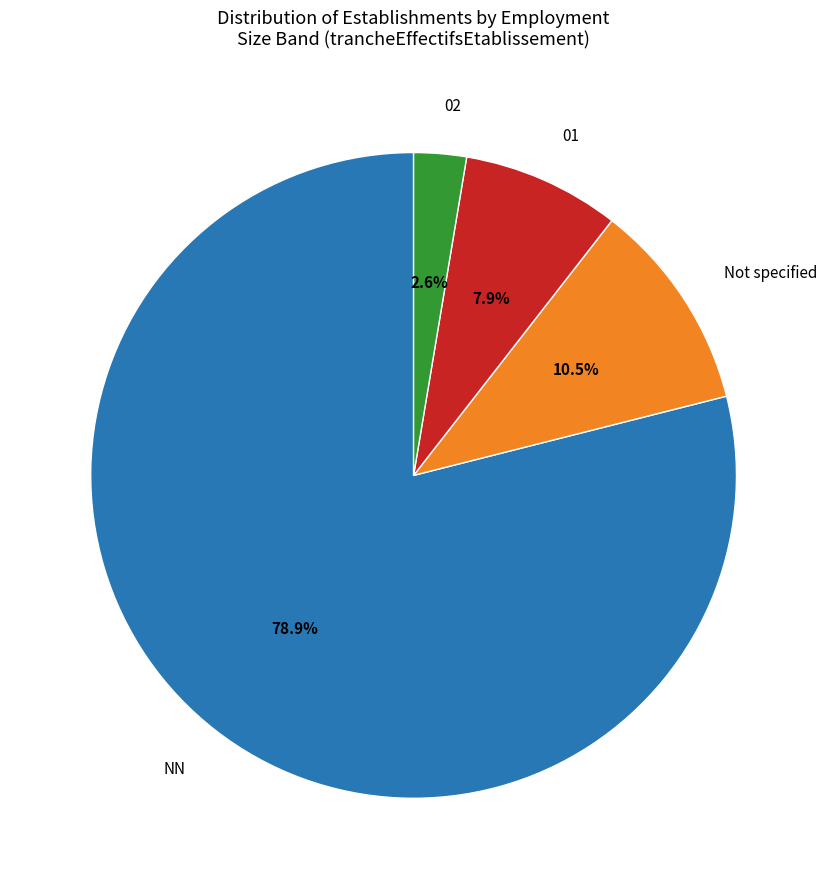

Which category has the biggest portion of the pie?

NN